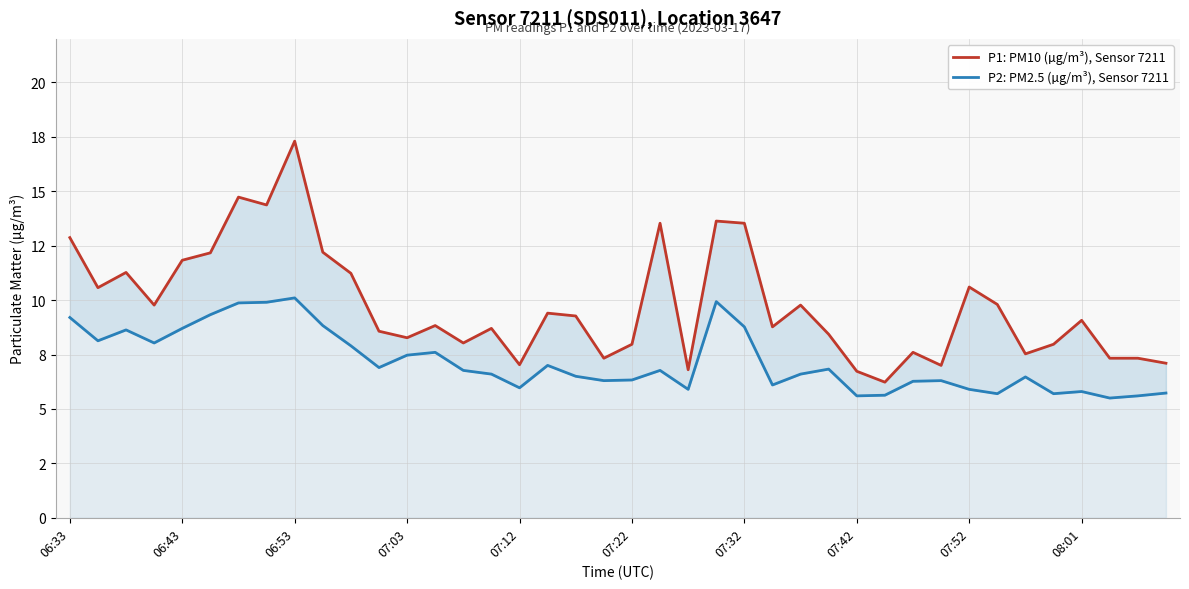

What is the minimum value for P2: PM2.5 (µg/m³), Sensor 7211?

5.5